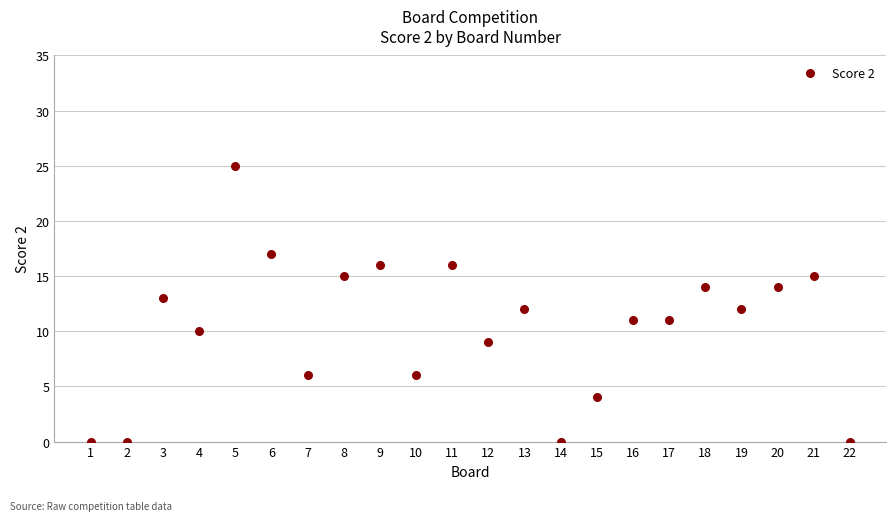

What is the range of X values (max minus min)?

21